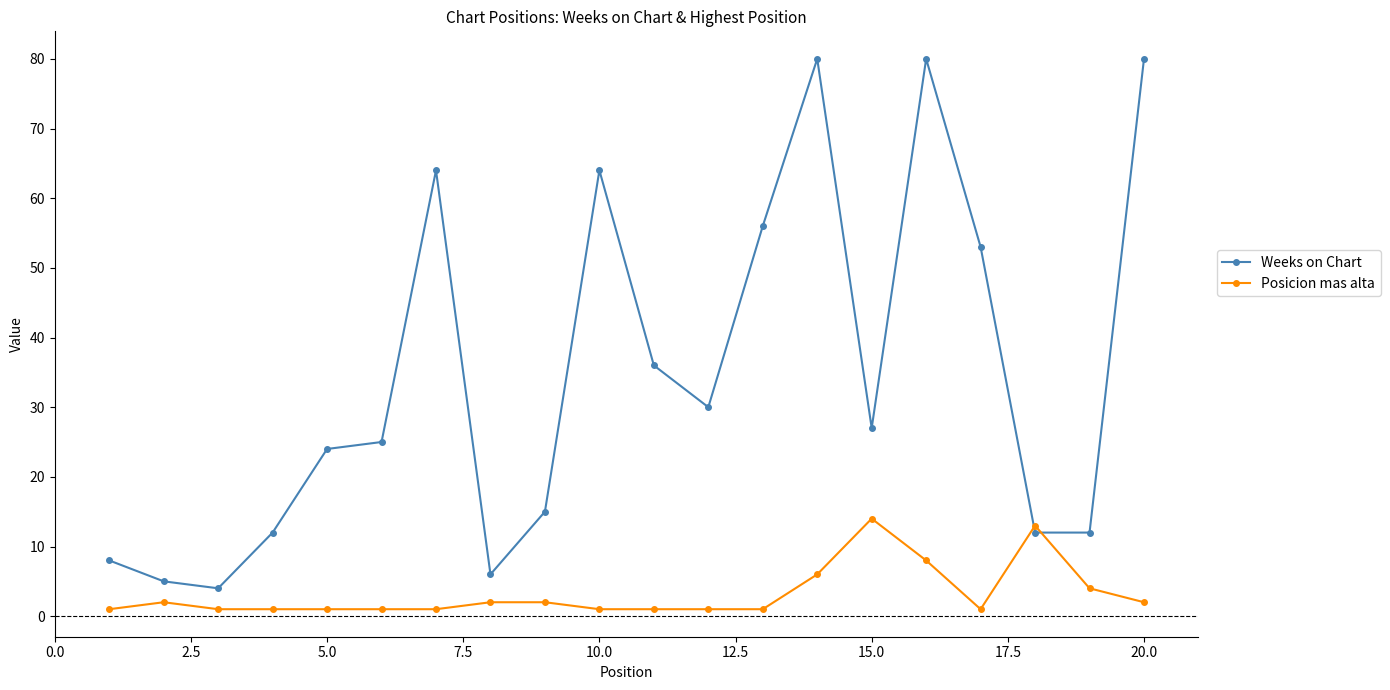

How many intersections are there between Weeks on Chart and Posicion mas alta?

2